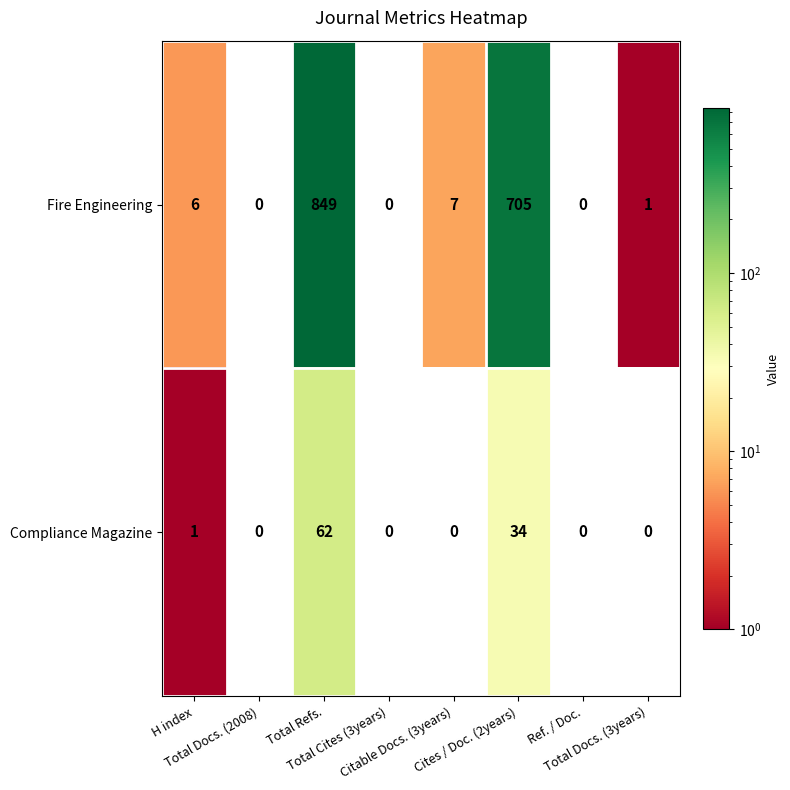

Which series has the largest total across all categories?

Fire Engineering